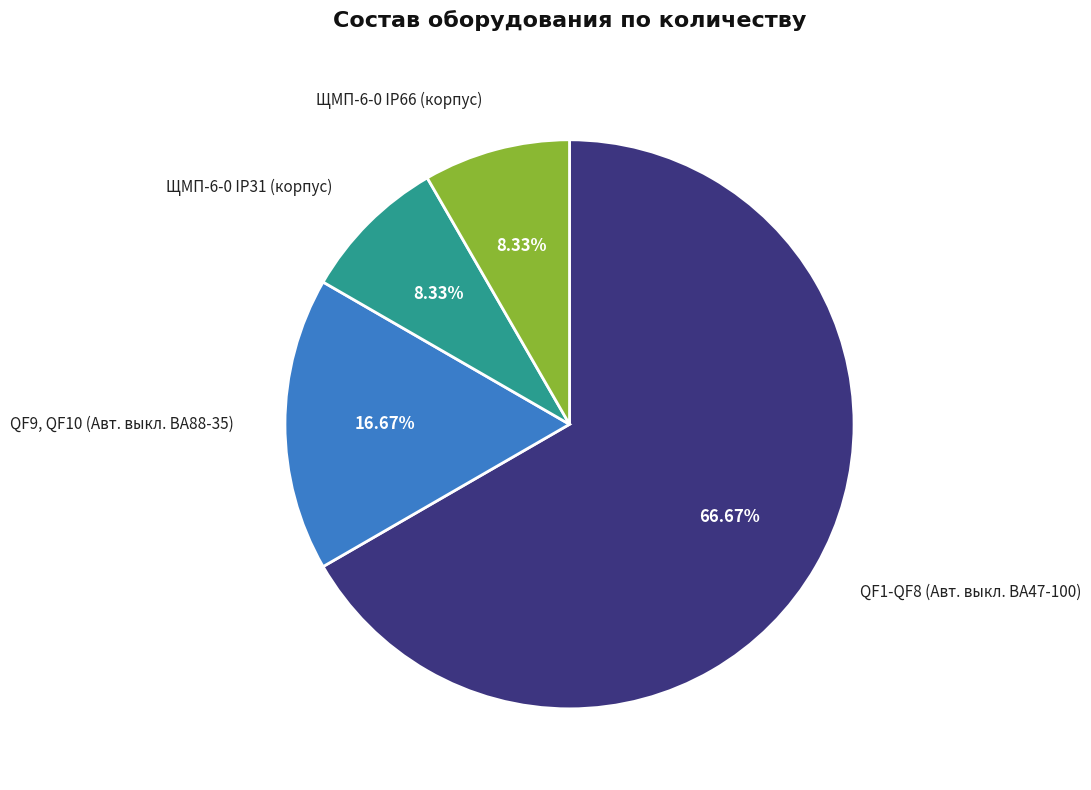

What portion of the pie excludes QF1-QF8 (Авт. выкл. ВА47-100)?

33.3%